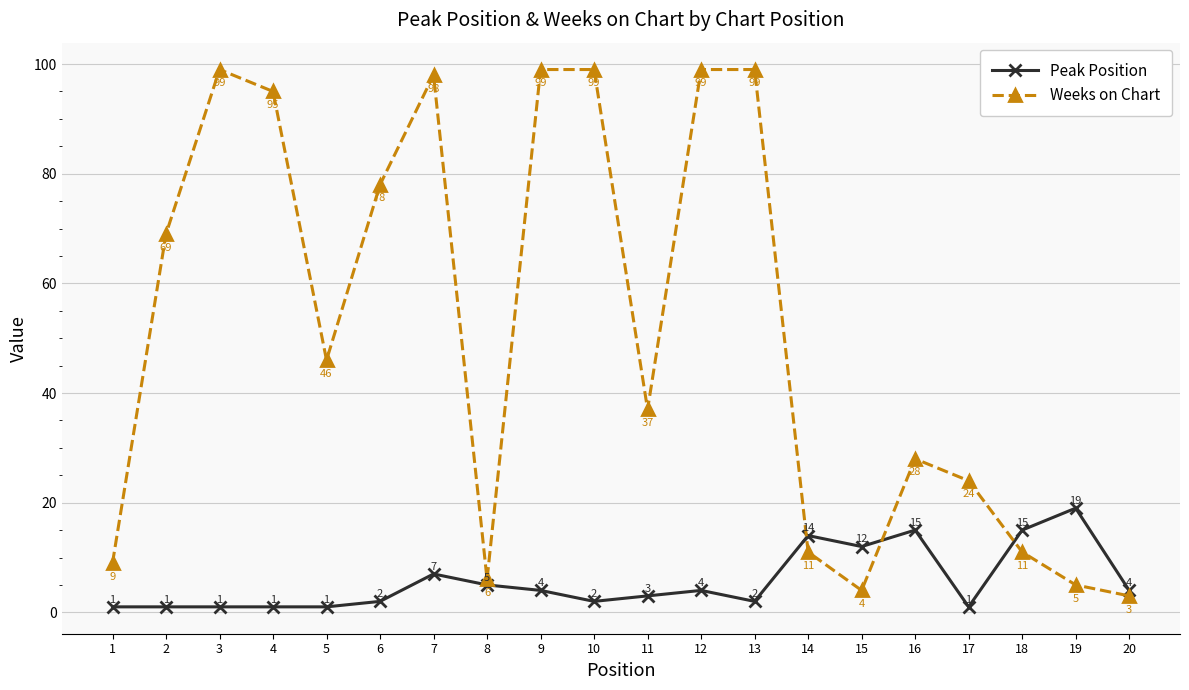

What is the sum of all Peak Position values?

114